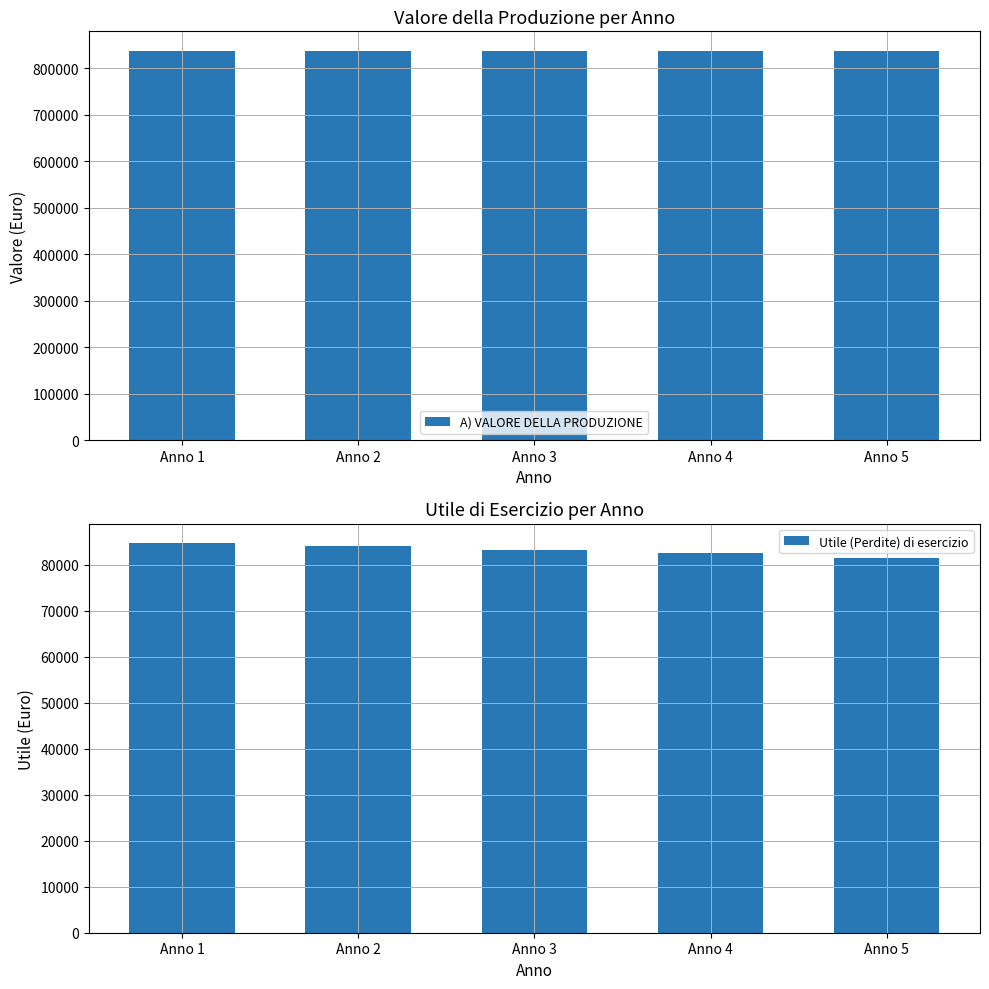

What is the sum of the Utile (Perdite) di esercizio values at Anno 4 and Anno 5?

163997.7